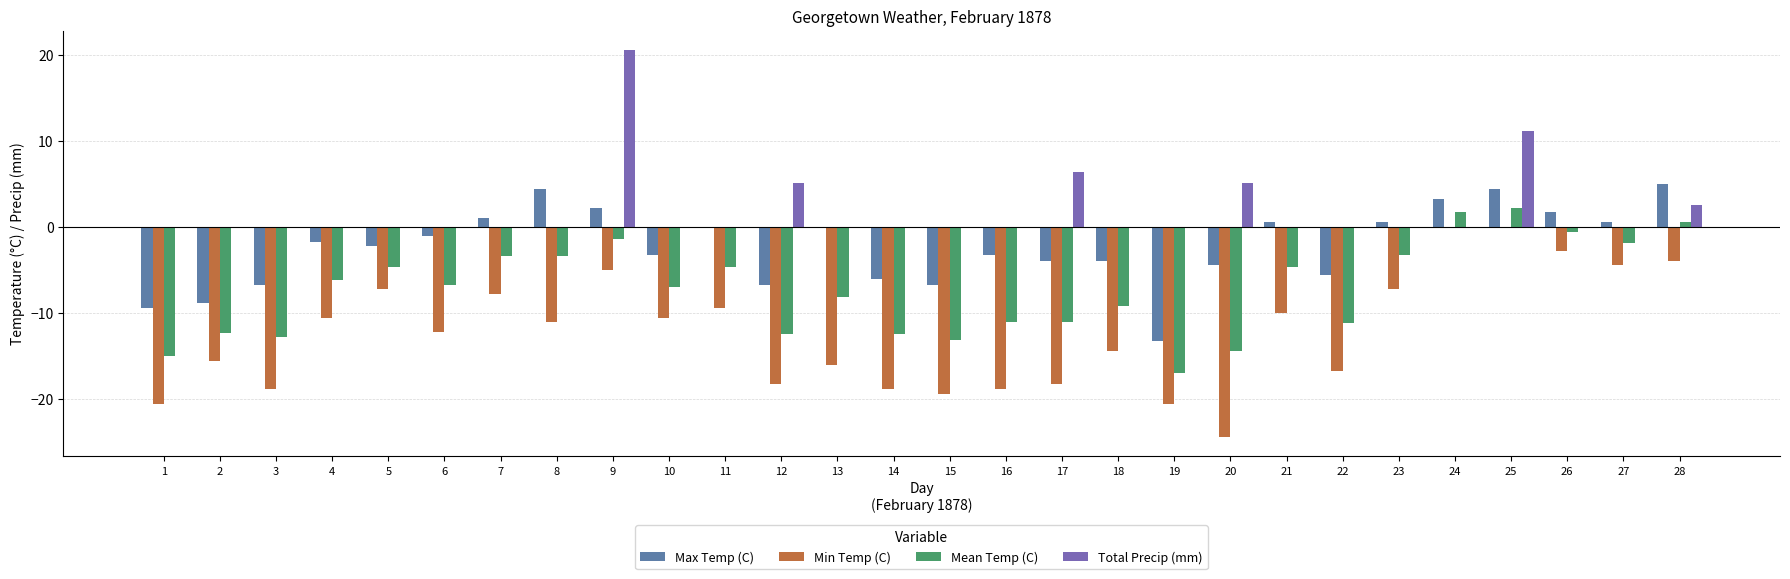

What is the difference between the maximum and second lowest values in the Max Temp (C) series?

14.4